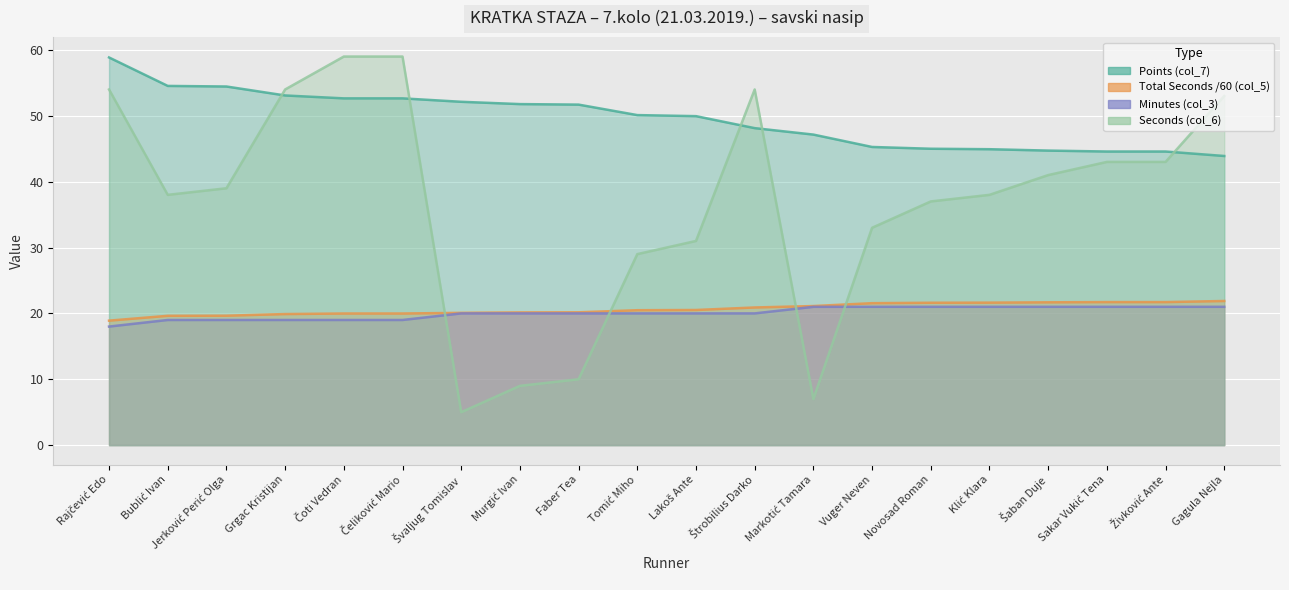

What is the spread (max minus min) of values at Bublić Ivan?

35.5